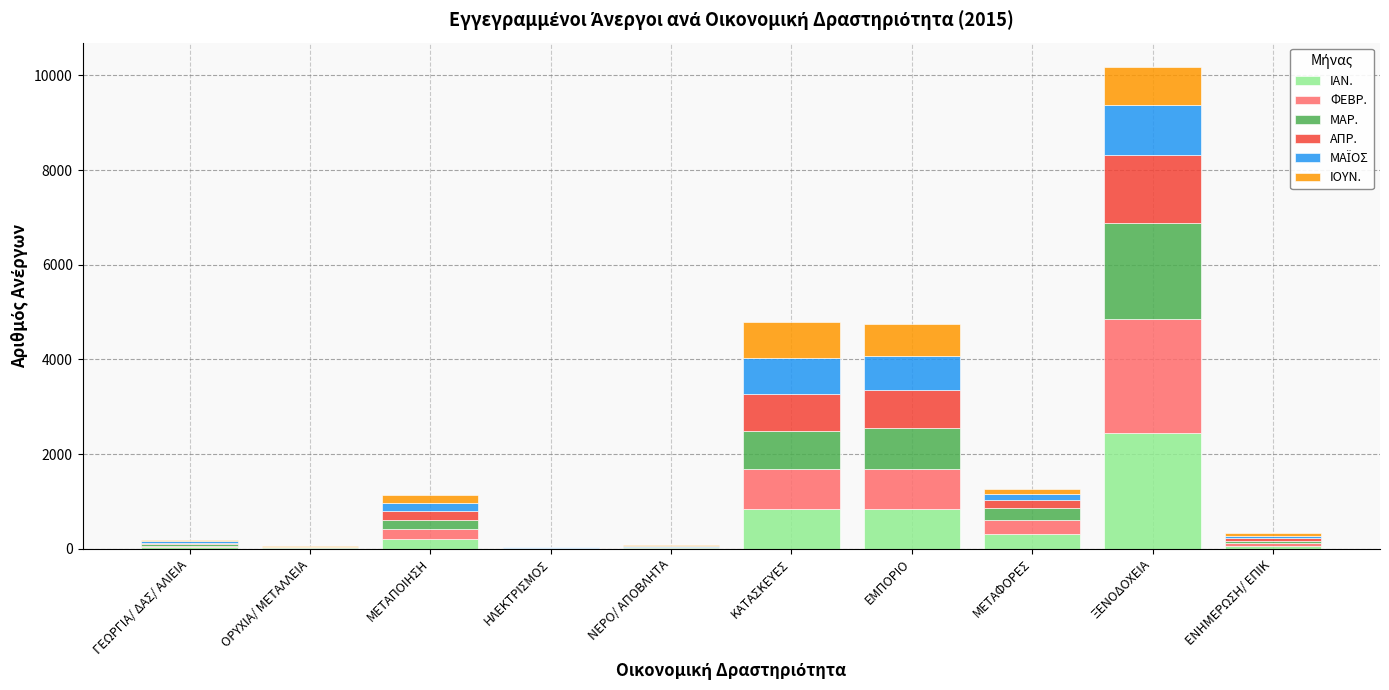

How many categories are shown in the chart?

10